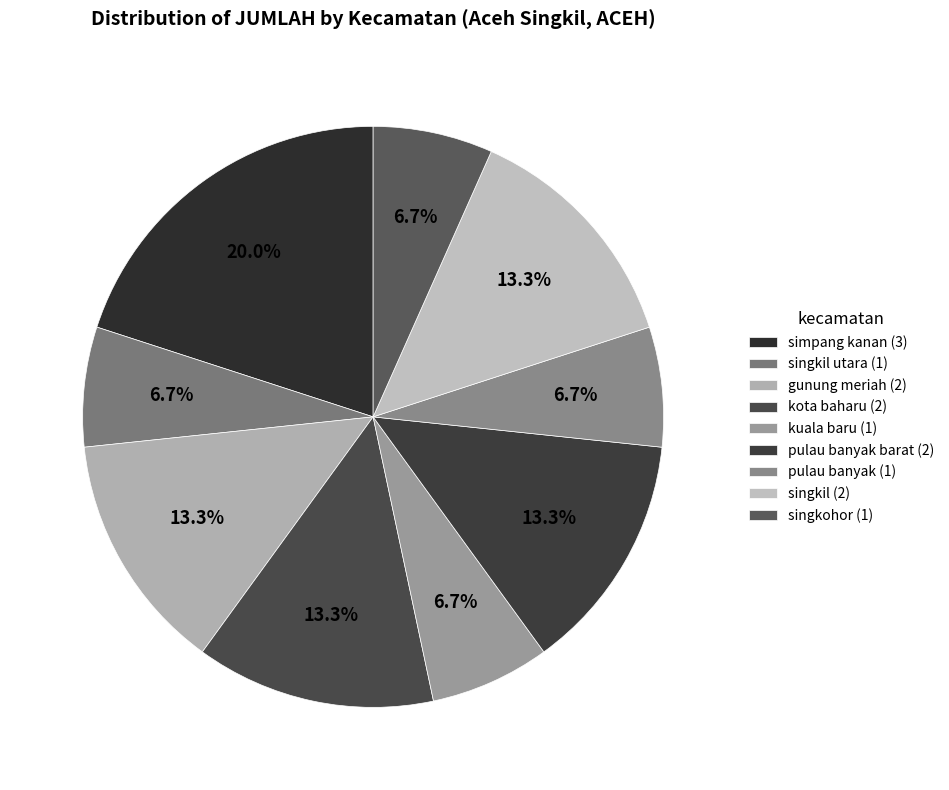

How many segments does this pie chart have?

9